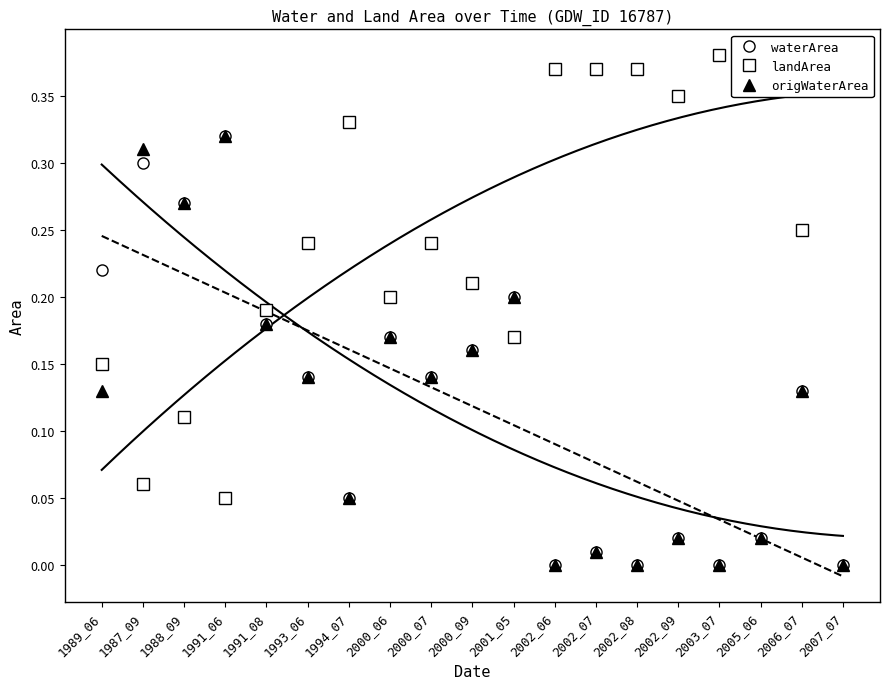

At how many categories does at least one series exceed 0?

19